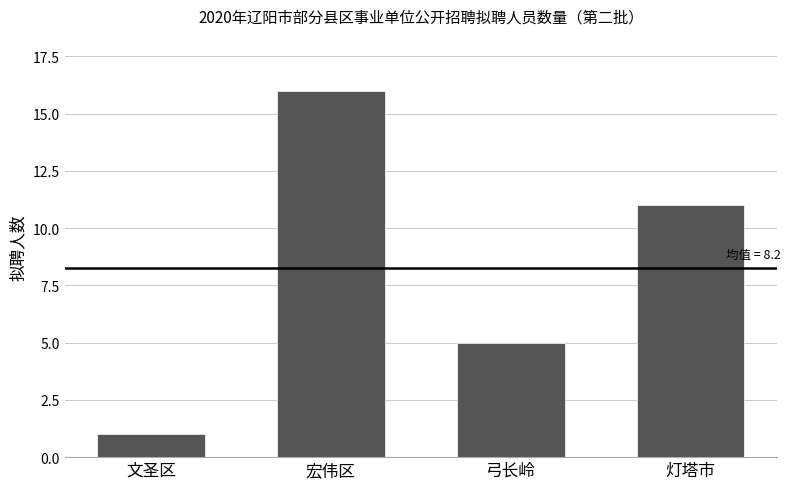

Reading left to right, what are all the values shown in this chart?

文圣区=1	宏伟区=16	弓长岭=5	灯塔市=11